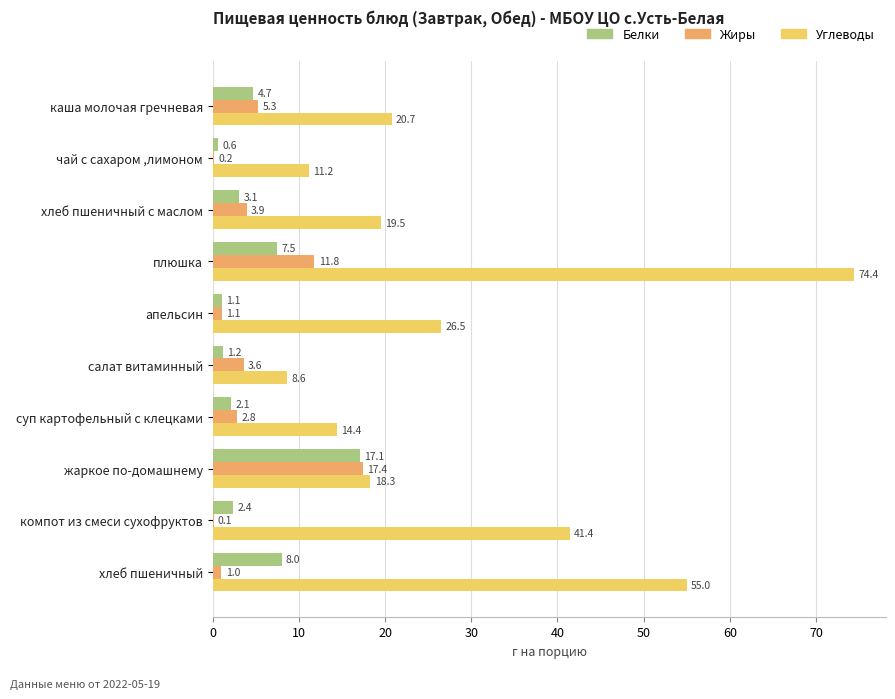

True or false: Жиры has a value of 20.0 at плюшка.

False